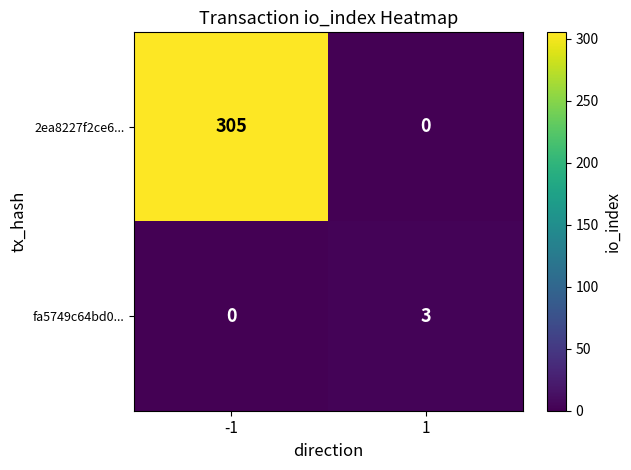

Is it true that 2ea8227f2ce6... equals 109 at 1?

False